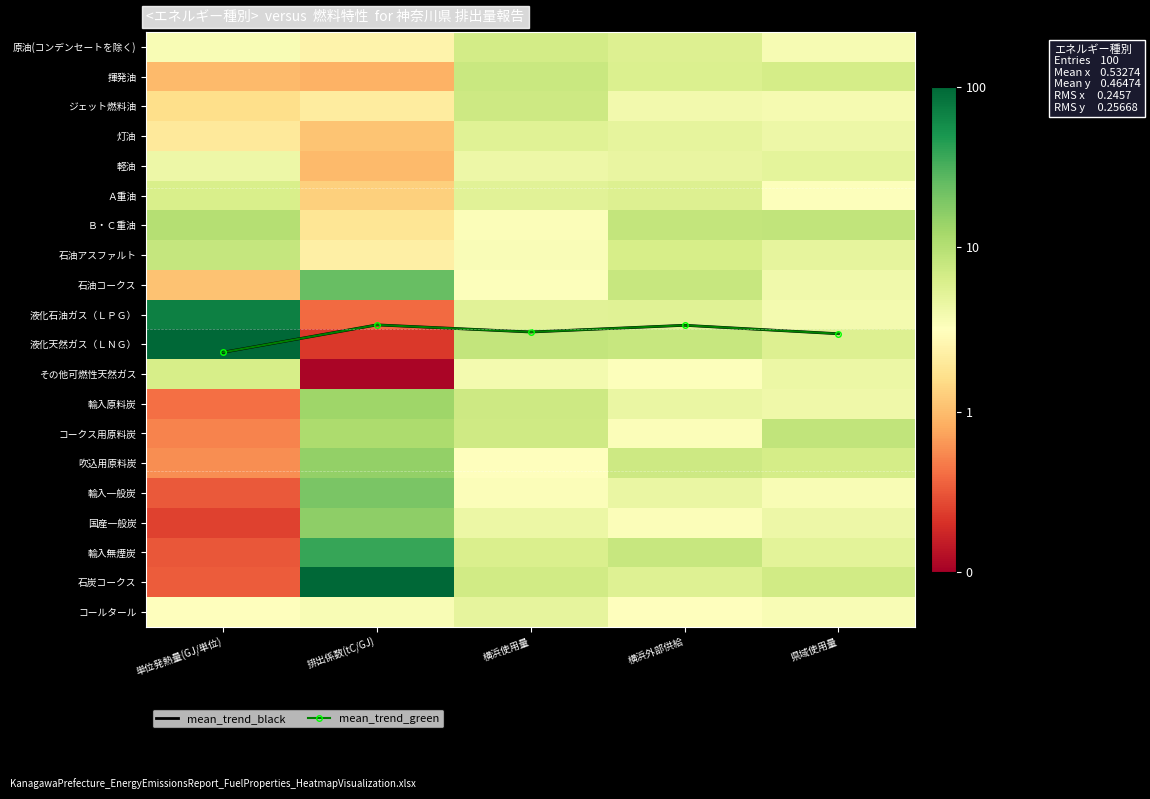

Is the value of その他可燃性天然ガス at 県域使用量 greater than the value of コークス用原料炭 at 県域使用量?

No